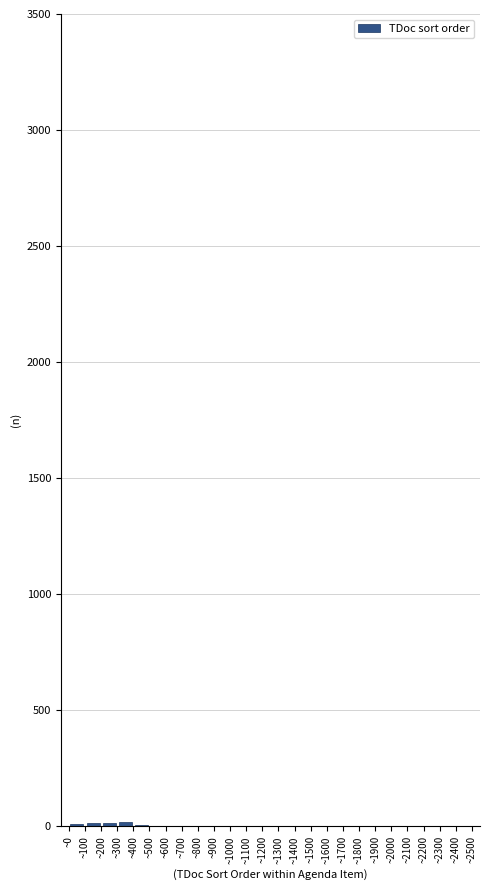

Reading left to right, list every bar in this chart as the range it spans on the x-axis followed by its height. The values are not printed on the chart, so give them approximately, as read against the axis.

0 to 100: under 50
100 to 200: under 50
200 to 300: under 50
300 to 400: under 50
400 to 500: under 50
500 to 600: under 50
600 to 700: 0
700 to 800: 0
800 to 900: 0
900 to 1000: 0
1000 to 1100: 0
1100 to 1200: 0
1200 to 1300: 0
1300 to 1400: 0
1400 to 1500: under 50
1500 to 1600: 0
1600 to 1700: 0
1700 to 1800: 0
1800 to 1900: under 50
1900 to 2000: 0
2000 to 2100: 0
2100 to 2200: 0
2200 to 2300: 0
2300 to 2400: 0
2400 to 2500: under 50